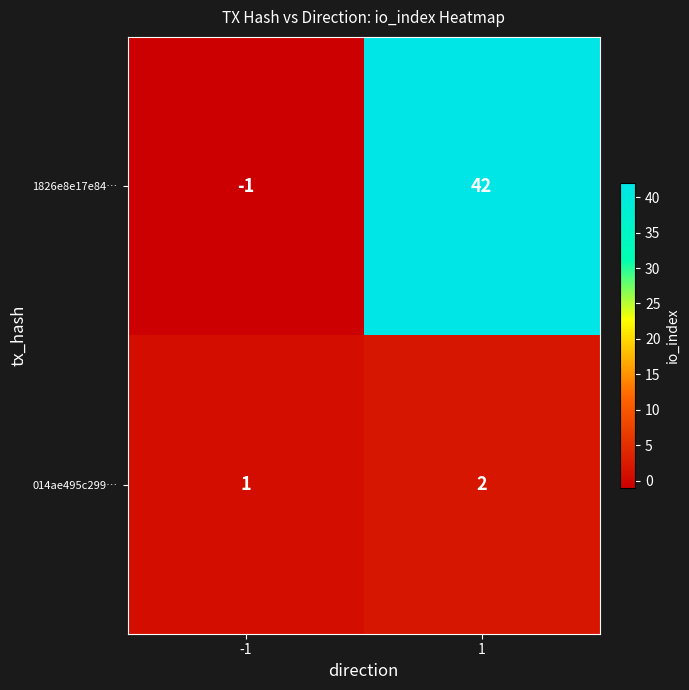

At how many categories does at least one series exceed 11?

1